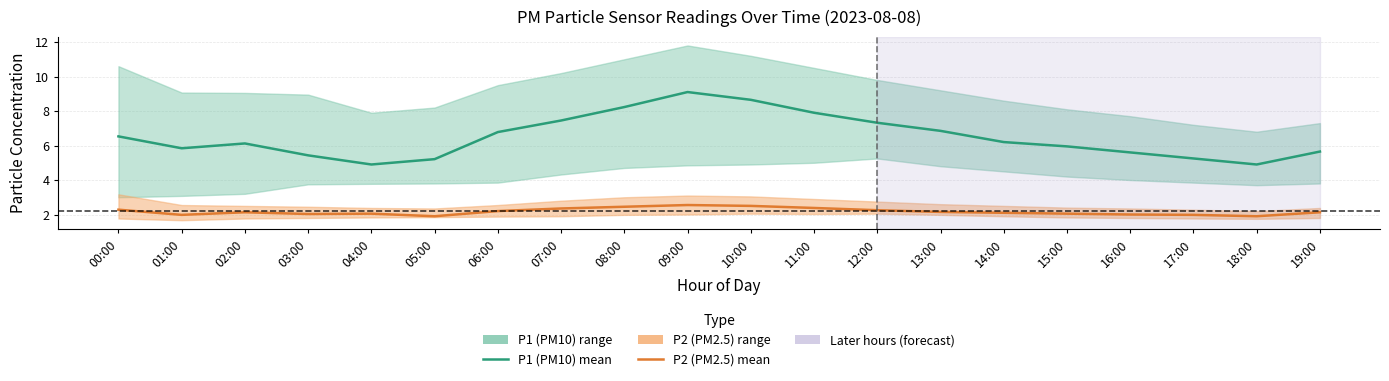

The value of P2 (PM2.5) mean at 15:00 is 2.0. True or false?

True